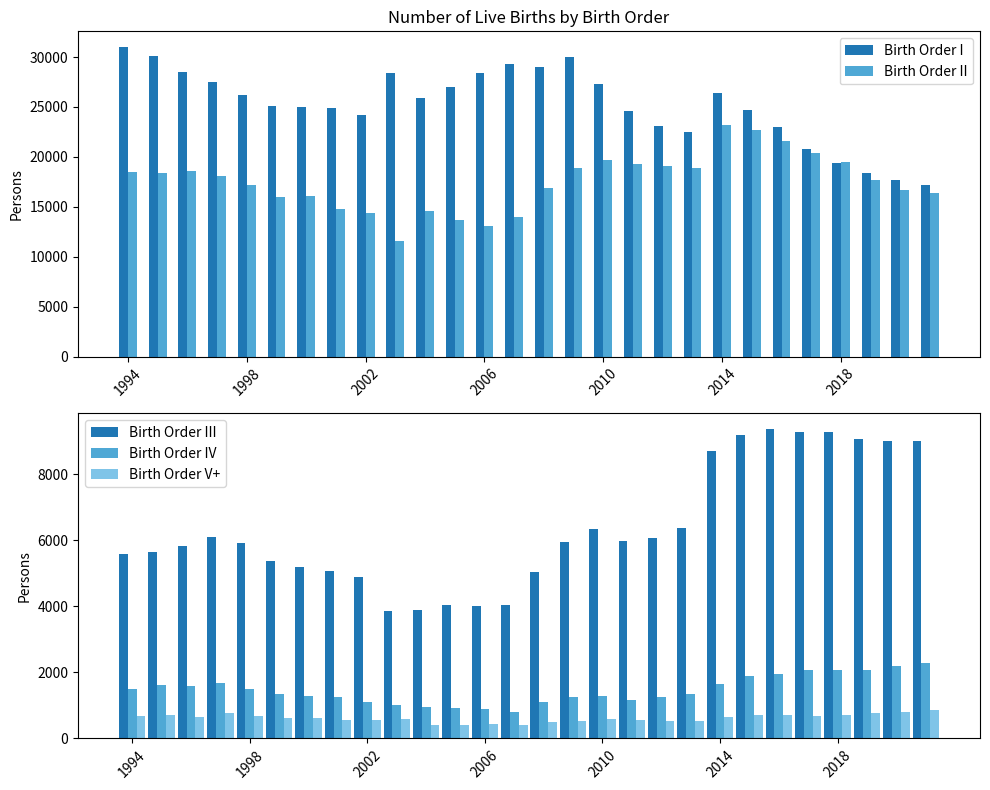

At which label does Birth Order II first exceed 18081?

1994